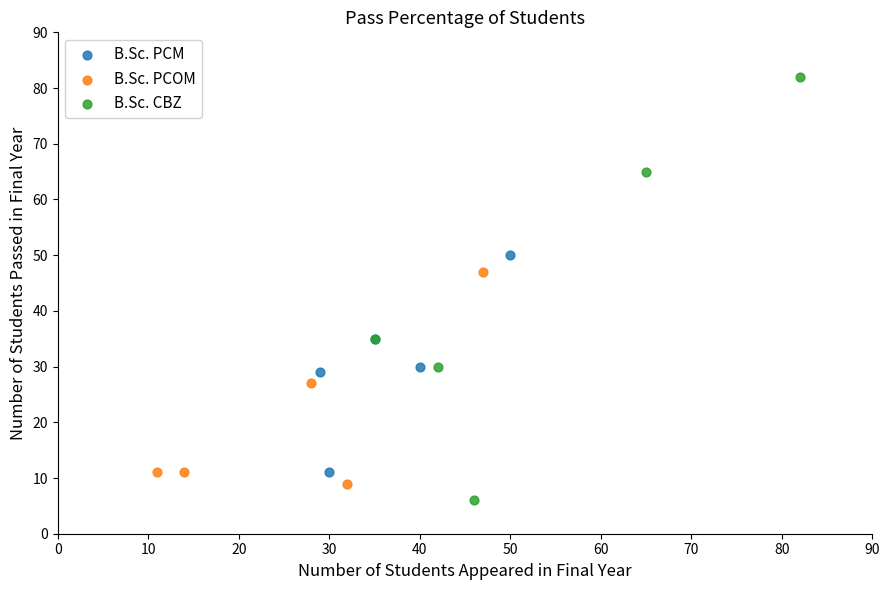

Which series has the largest Y range (max minus min)?

B.Sc. CBZ